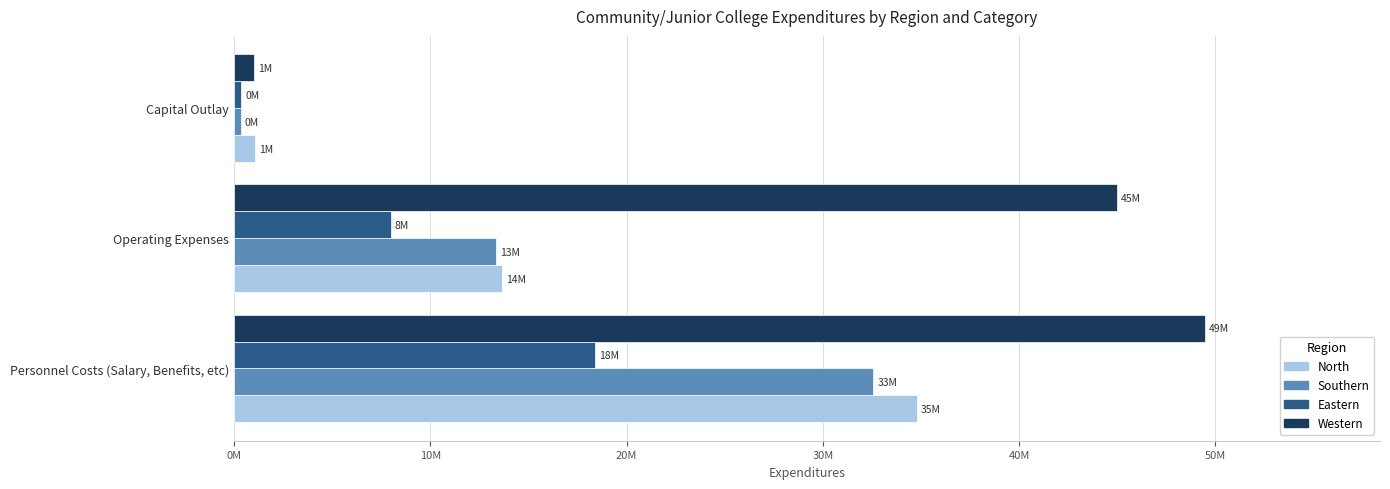

What is the sum of all Eastern values?

26718747